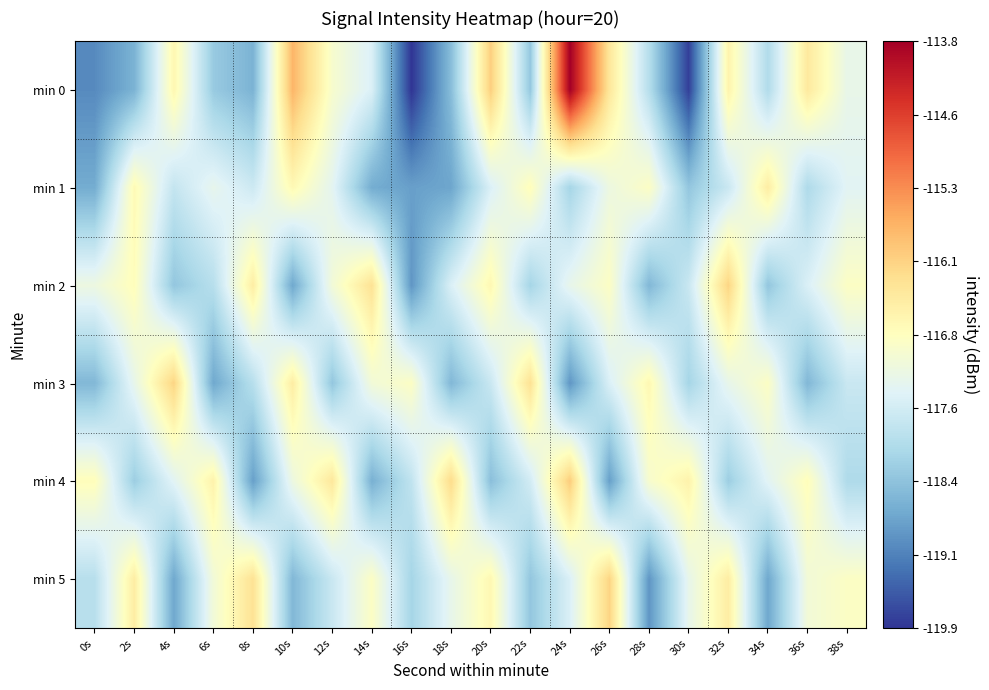

What is the difference between the highest and lowest values at 4s?

2.6